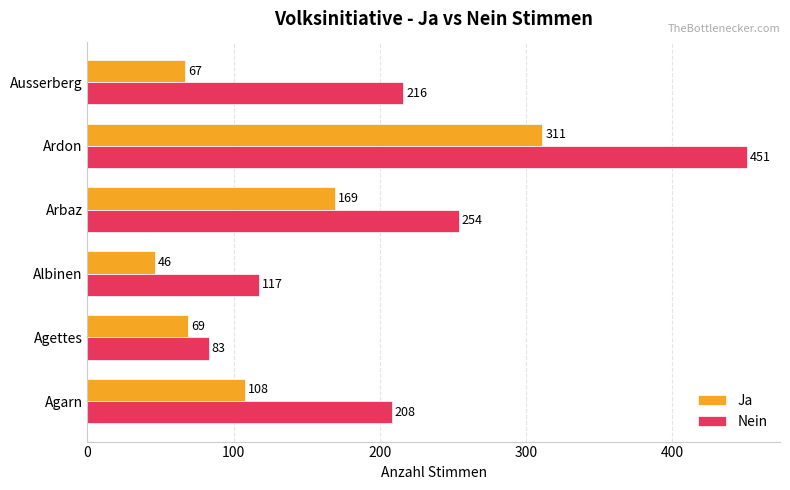

Which series changed the most between Agettes and Albinen?

Nein